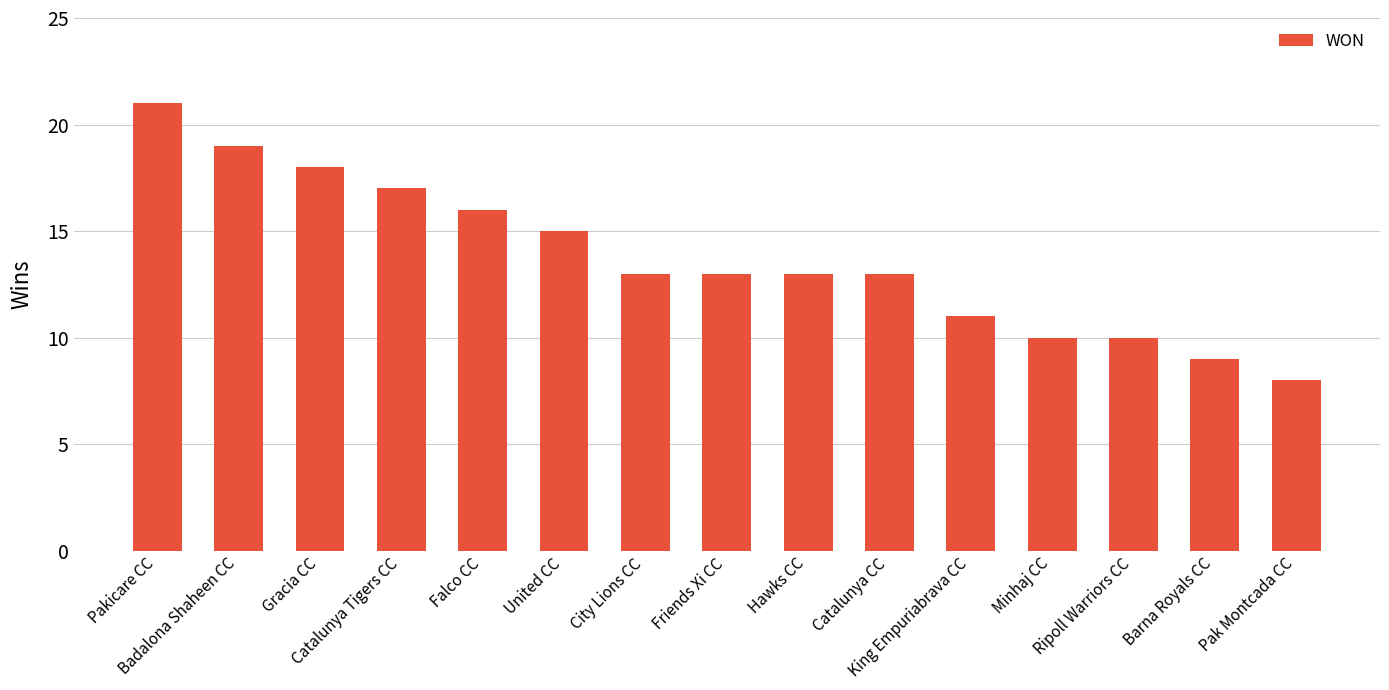

What is the value of the 8th bar from the left?

13